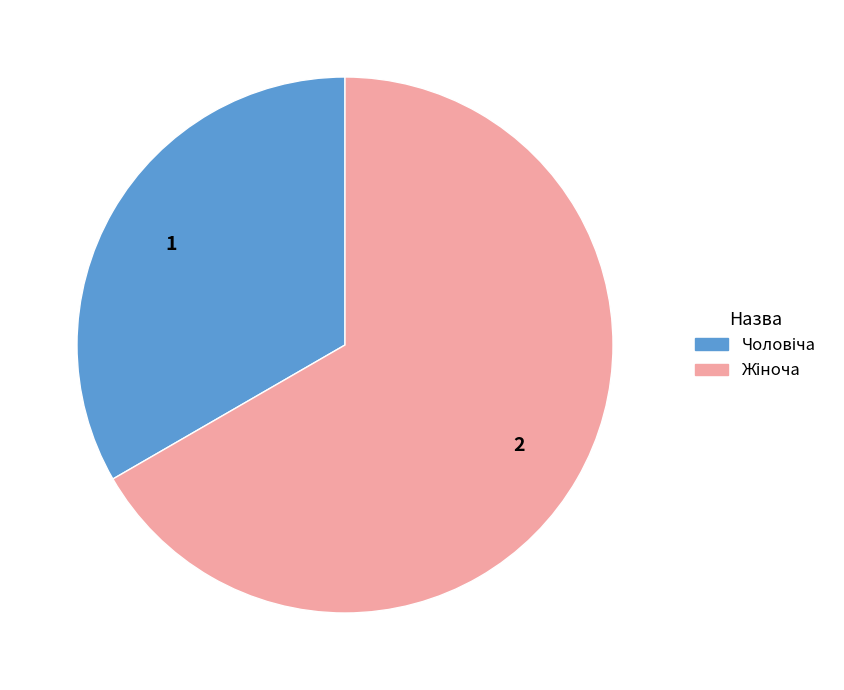

Is there any slice that represents more than half of the pie?

Yes